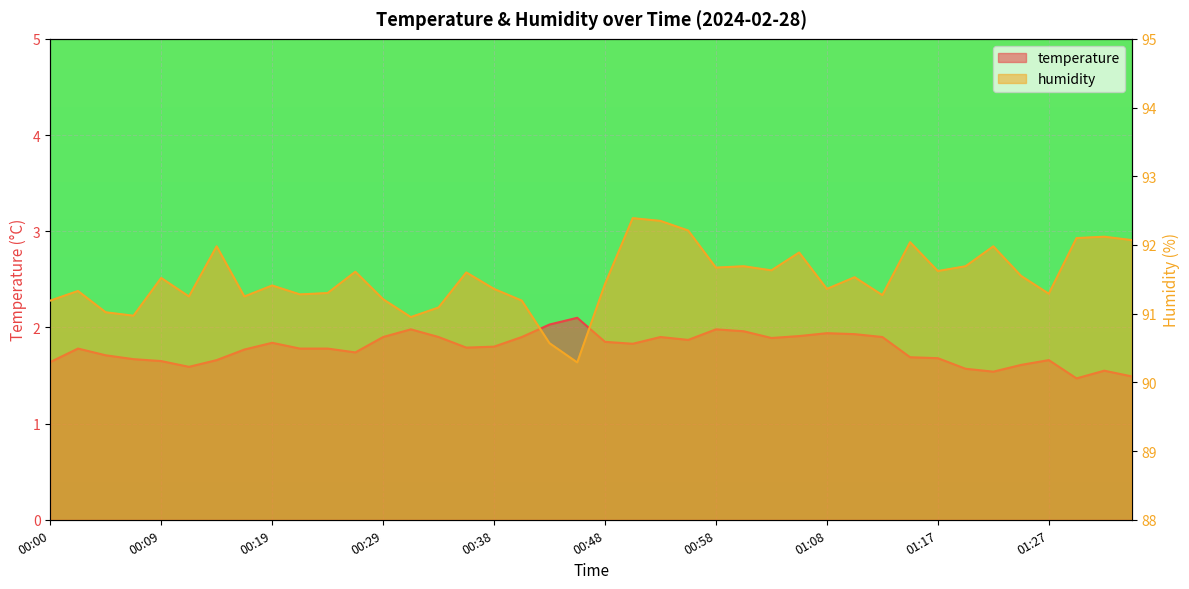

Reading left to right, extract all data points from this chart.

temperature: 00:00=1.6	00:02=1.8	00:04=1.7	00:07=1.7	00:09=1.6	00:12=1.6	00:14=1.7	00:17=1.8	00:19=1.8	00:21=1.8	00:24=1.8	00:26=1.7	00:29=1.9	00:31=2.0	00:34=1.9	00:36=1.8	00:38=1.8	00:41=1.9	00:43=2.0	00:46=2.1	00:48=1.9	00:51=1.8	00:53=1.9	00:55=1.9	00:58=2.0	01:00=2.0	01:03=1.9	01:05=1.9	01:08=1.9	01:10=1.9	01:12=1.9	01:15=1.7	01:17=1.7	01:20=1.6	01:22=1.5	01:25=1.6	01:27=1.7	01:29=1.5	01:32=1.6	01:34=1.5
humidity: 00:00=91.2	00:02=91.3	00:04=91.0	00:07=91.0	00:09=91.5	00:12=91.2	00:14=92.0	00:17=91.2	00:19=91.4	00:21=91.3	00:24=91.3	00:26=91.6	00:29=91.2	00:31=91.0	00:34=91.1	00:36=91.6	00:38=91.4	00:41=91.2	00:43=90.6	00:46=90.3	00:48=91.4	00:51=92.4	00:53=92.3	00:55=92.2	00:58=91.7	01:00=91.7	01:03=91.6	01:05=91.9	01:08=91.4	01:10=91.5	01:12=91.3	01:15=92.0	01:17=91.6	01:20=91.7	01:22=92.0	01:25=91.5	01:27=91.3	01:29=92.1	01:32=92.1	01:34=92.1